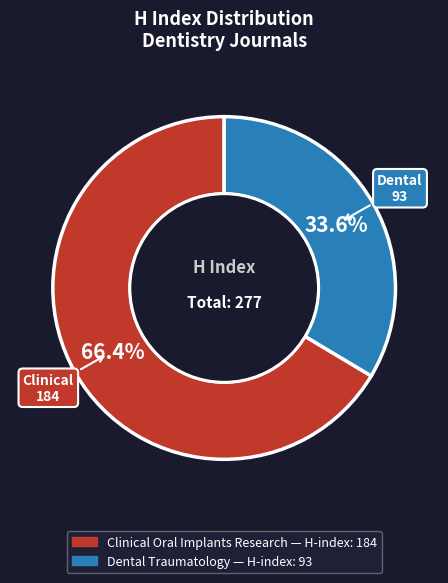

What is the smallest slice in the pie chart?

Dental Traumatology